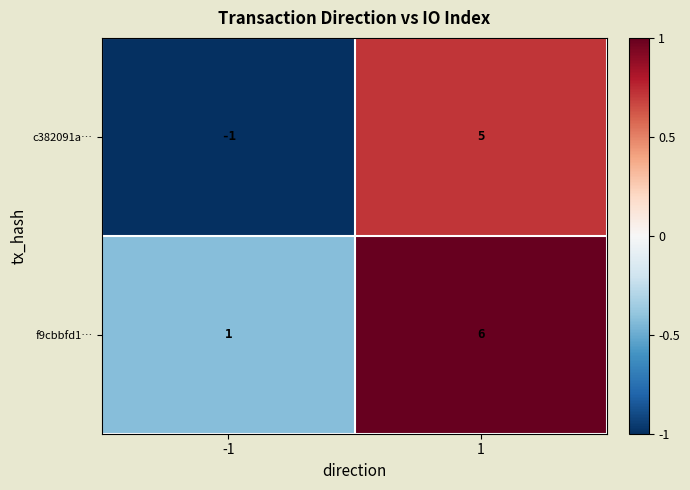

What is the total value across all series at -1?

0